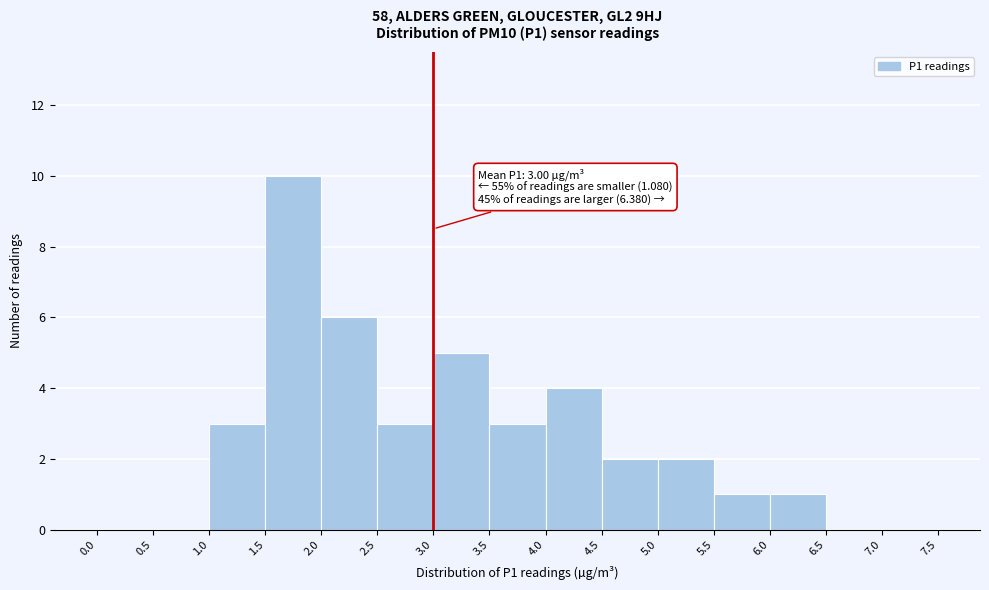

Which range on the x-axis has the tallest bar?

1.5 to 2.0